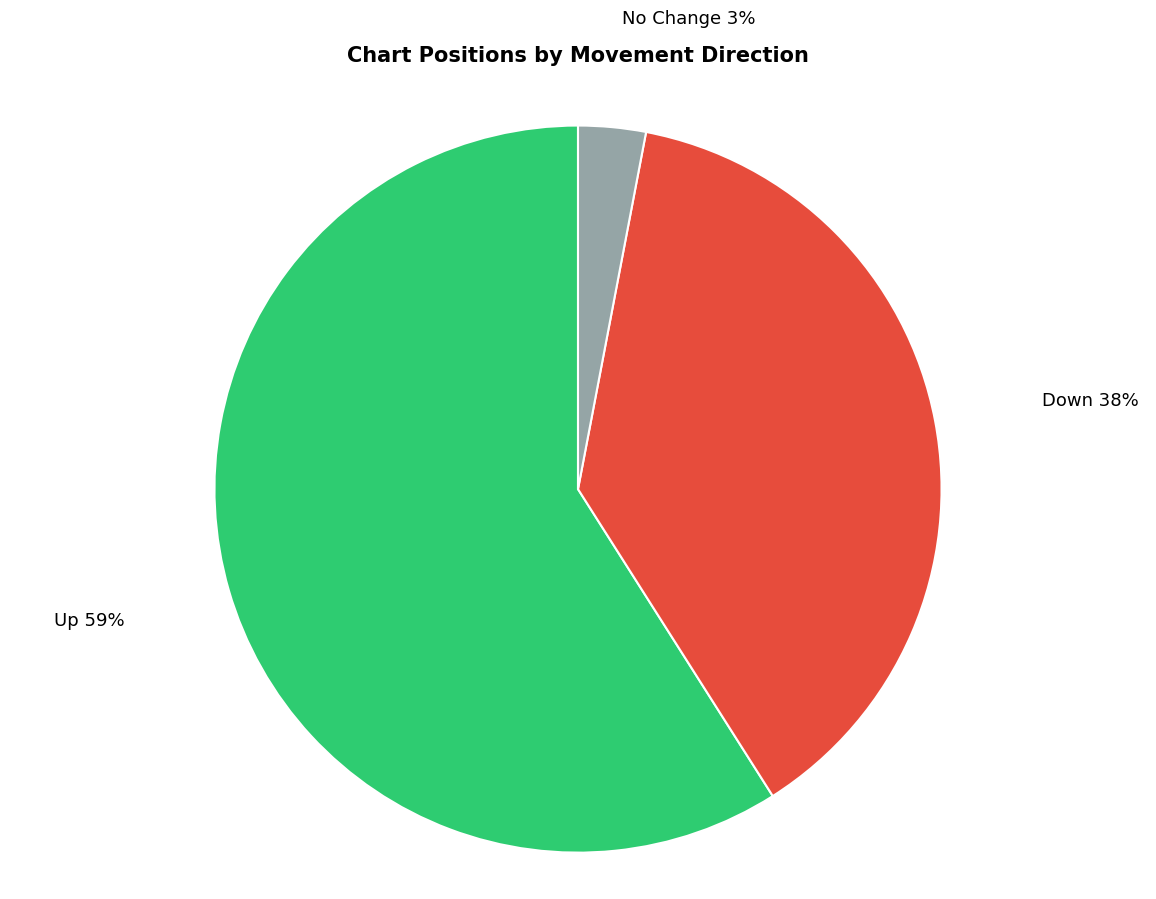

Combined, do Up and No Change account for over 50%?

Yes